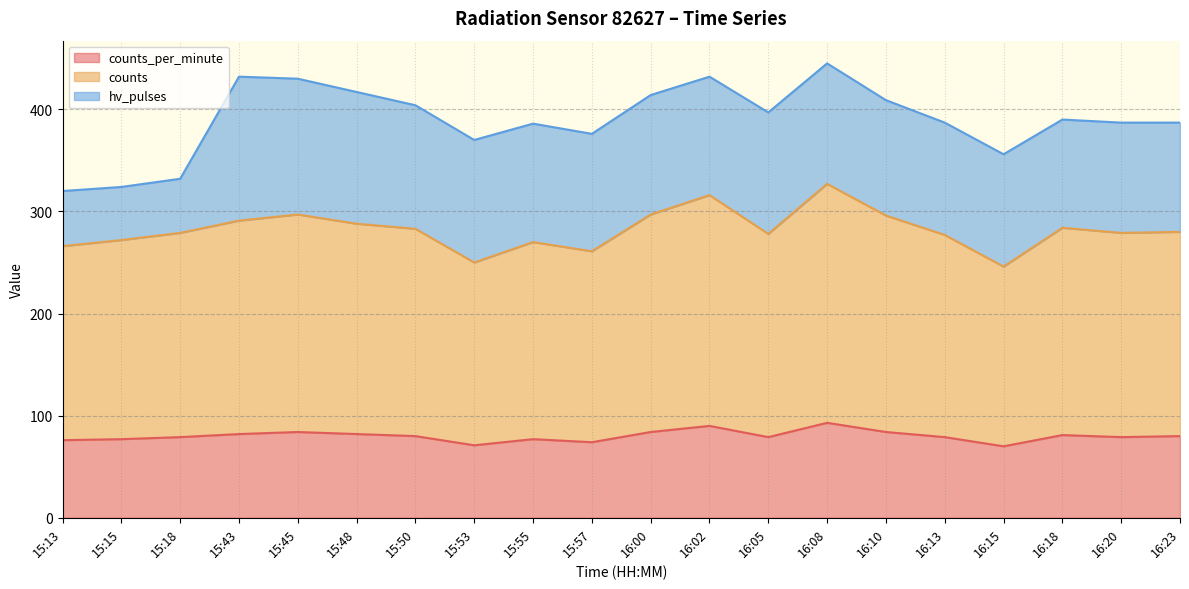

True or false: counts_per_minute has a value of 19 at 16:05.

False